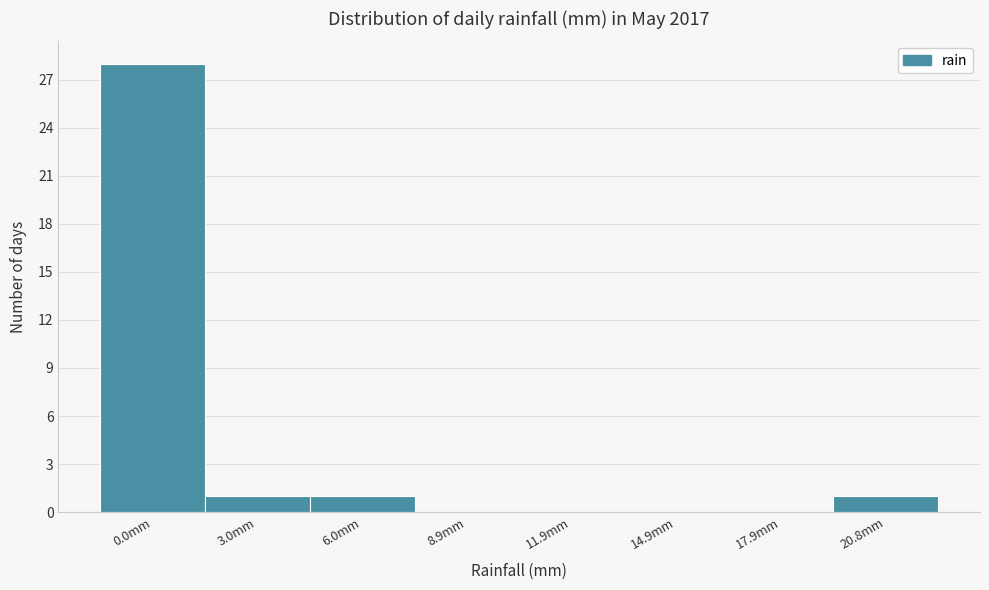

Reading left to right, transcribe all the data shown in this chart.

0.0mm=28	3.0mm=1	6.0mm=1	8.9mm=0	11.9mm=0	14.9mm=0	17.9mm=0	20.8mm=1